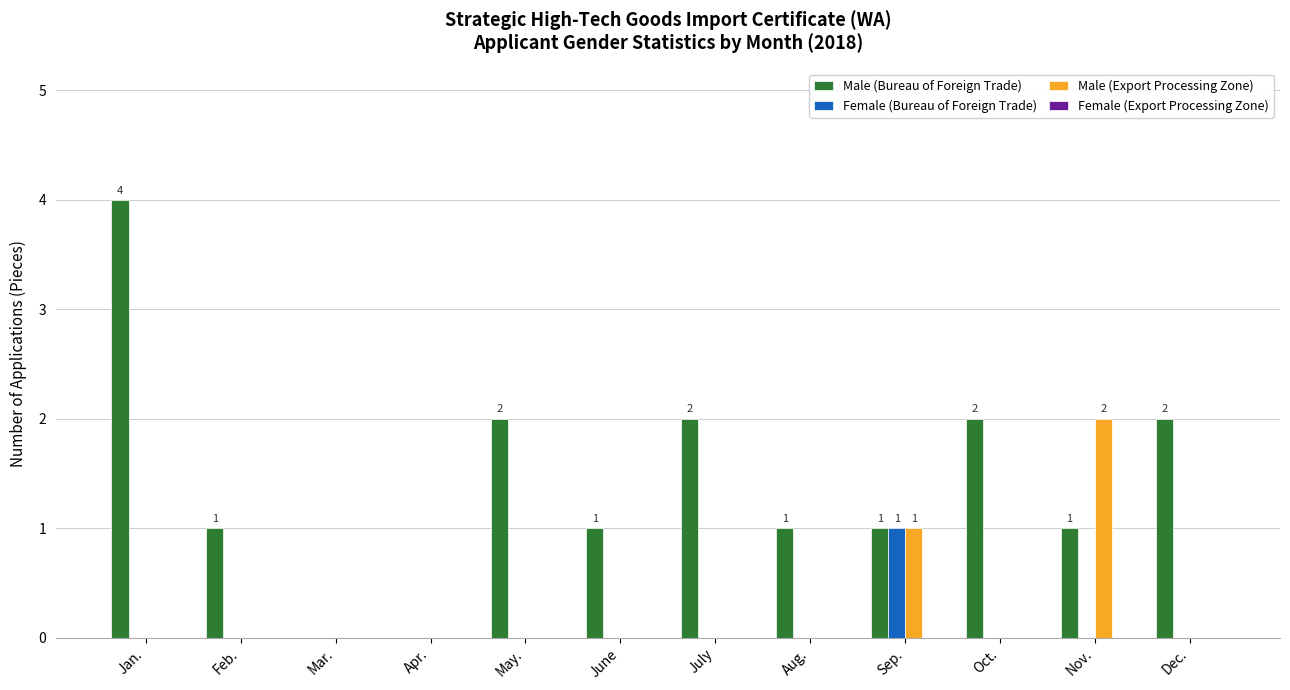

How many groups of bars are there?

12